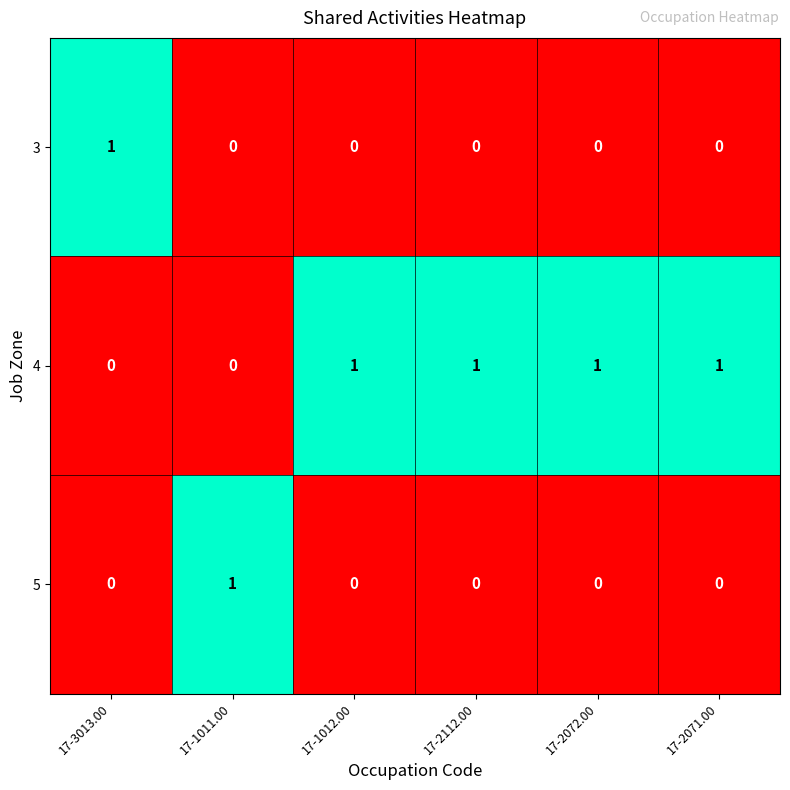

Reading left to right, extract all data points from this chart.

3: 1	0	0	0	0	0
4: 0	0	1	1	1	1
5: 0	1	0	0	0	0